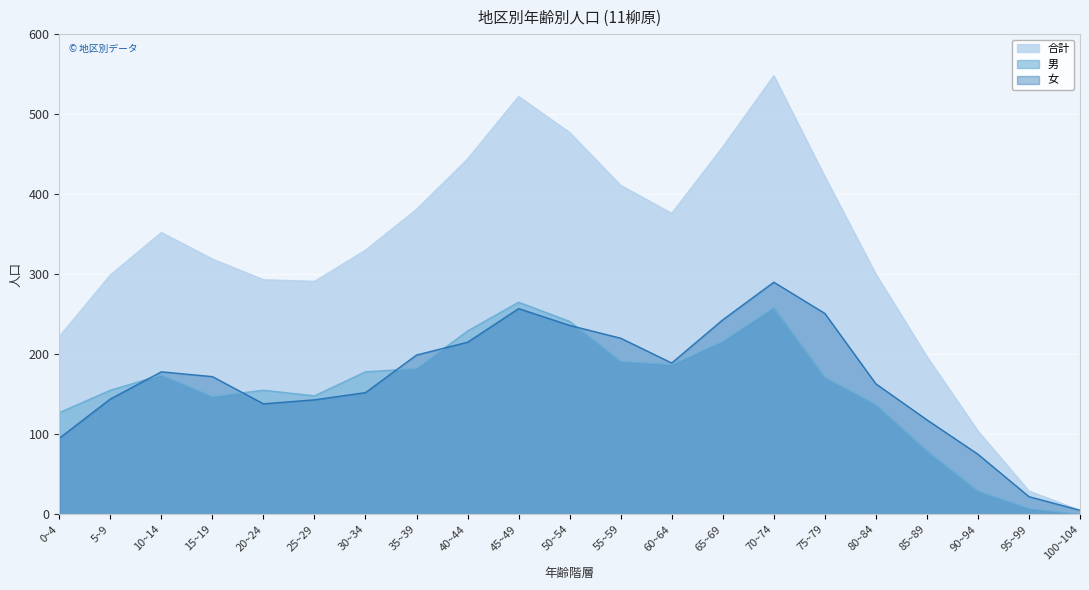

What is the sum of the 女 values at 55~59 and 25~29?

363